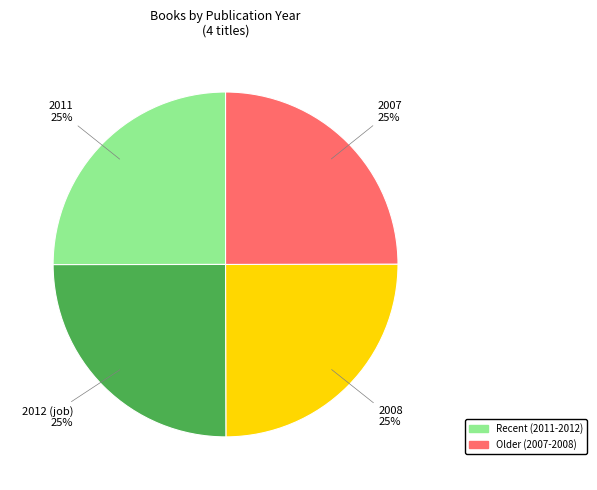

To the nearest percent, what is the average slice percentage?

25%